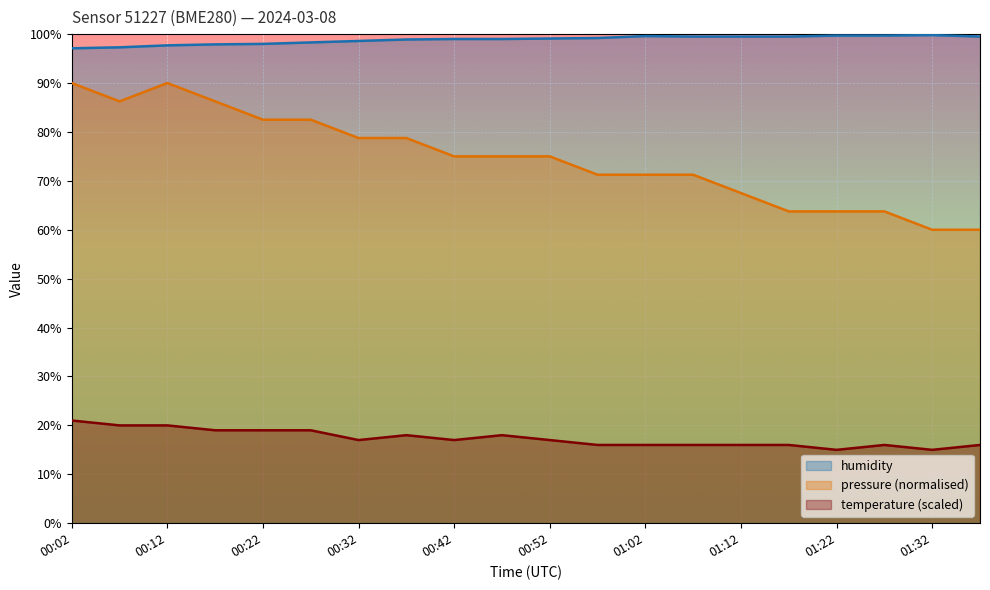

Reading left to right, extract all data points from this chart.

humidity: 97.1	97.3	97.7	97.9	98.0	98.3	98.6	98.9	99.0	99.0	99.1	99.2	99.6	99.5	99.5	99.5	99.7	99.7	99.8	99.5
temperature: 21.0	20.0	20.0	19.0	19.0	19.0	17.0	18.0	17.0	18.0	17.0	16.0	16.0	16.0	16.0	16.0	15.0	16.0	15.0	16.0
pressure: 90.0	86.2	90.0	86.2	82.5	82.5	78.7	78.7	75.0	75.0	75.0	71.3	71.3	71.3	67.5	63.8	63.8	63.8	60.0	60.0